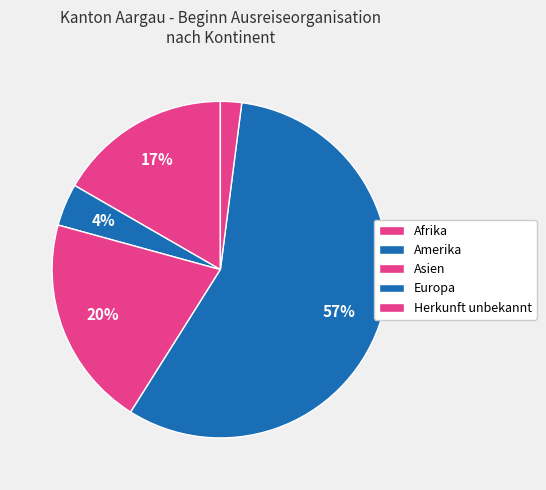

Count the number of slices in the pie.

5